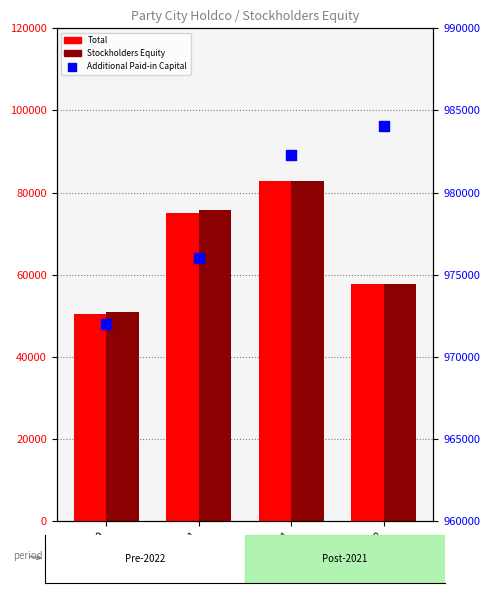

Which series contains the highest Y value?

Additional Paid-in Capital